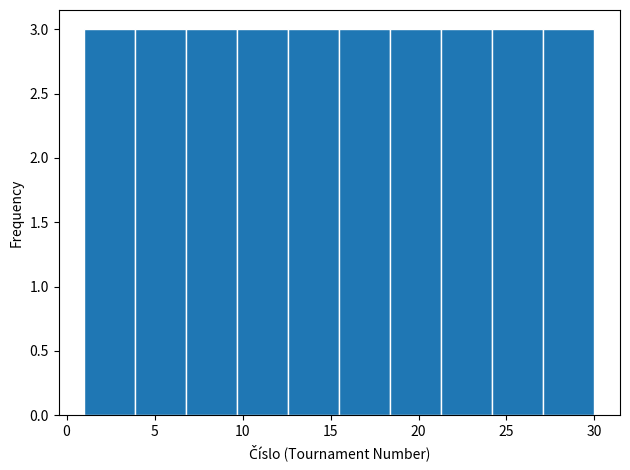

Reading left to right, list every bar in this chart as the range it spans on the x-axis followed by its height. Neither the bar edges nor the heights are printed on the chart, so give them approximately, as read against the axes.

1.0 to 3.9: 3
3.9 to 6.8: 3
6.8 to 9.7: 3
9.7 to 12.6: 3
12.6 to 15.5: 3
15.5 to 18.4: 3
18.4 to 21.3: 3
21.3 to 24.2: 3
24.2 to 27.1: 3
27.1 to 30.0: 3